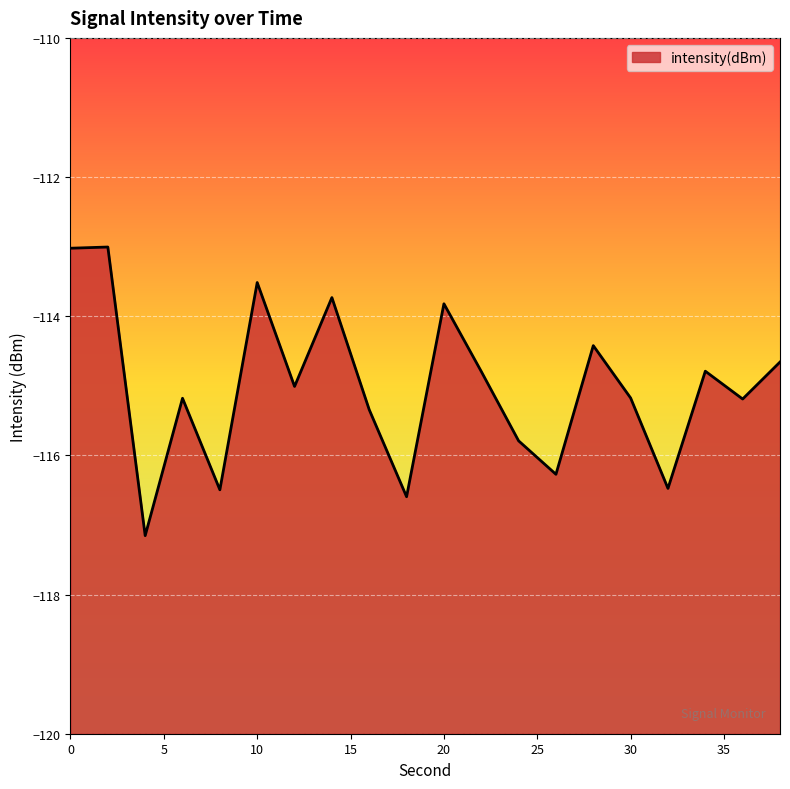

Read the value at 0.

-113.0